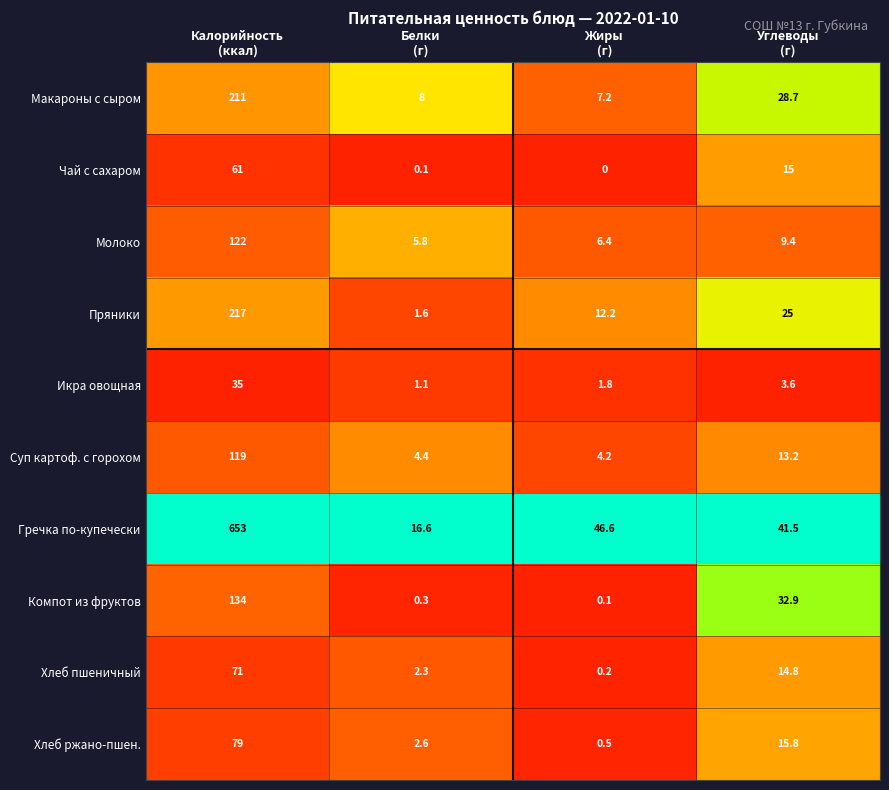

What is the difference between the maximum and second lowest values in the Суп картоф. с горохом series?

114.6